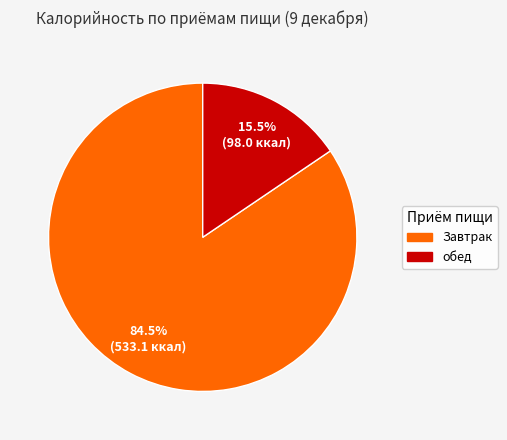

Which slice represents more than half of the pie?

Завтрак (Итого)